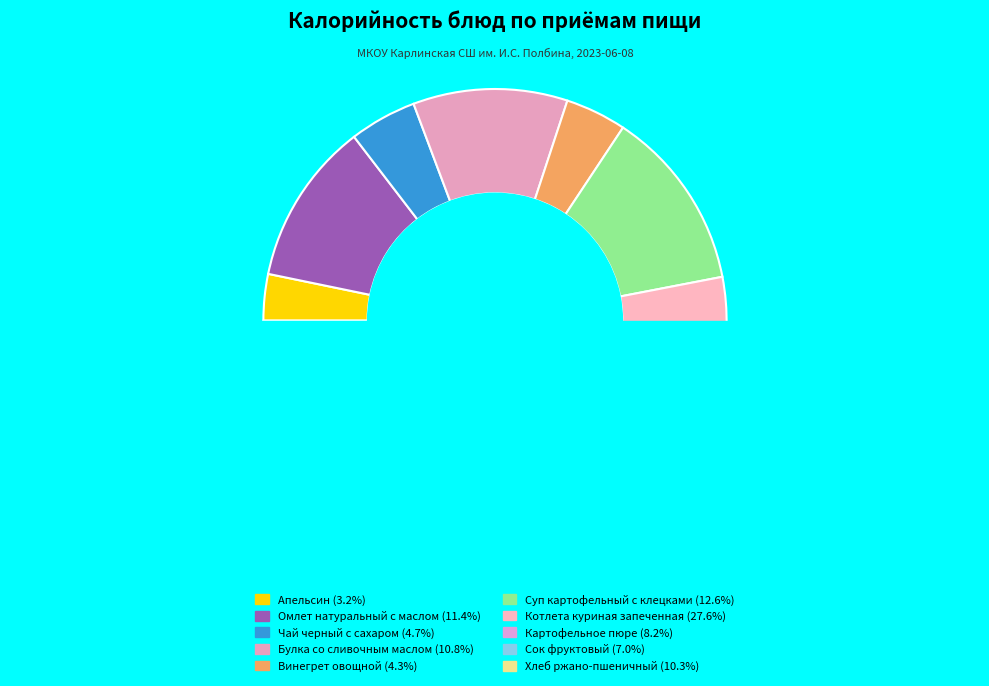

Which has a higher value, Винегрет овощной or Булка со сливочным маслом?

Булка со сливочным маслом